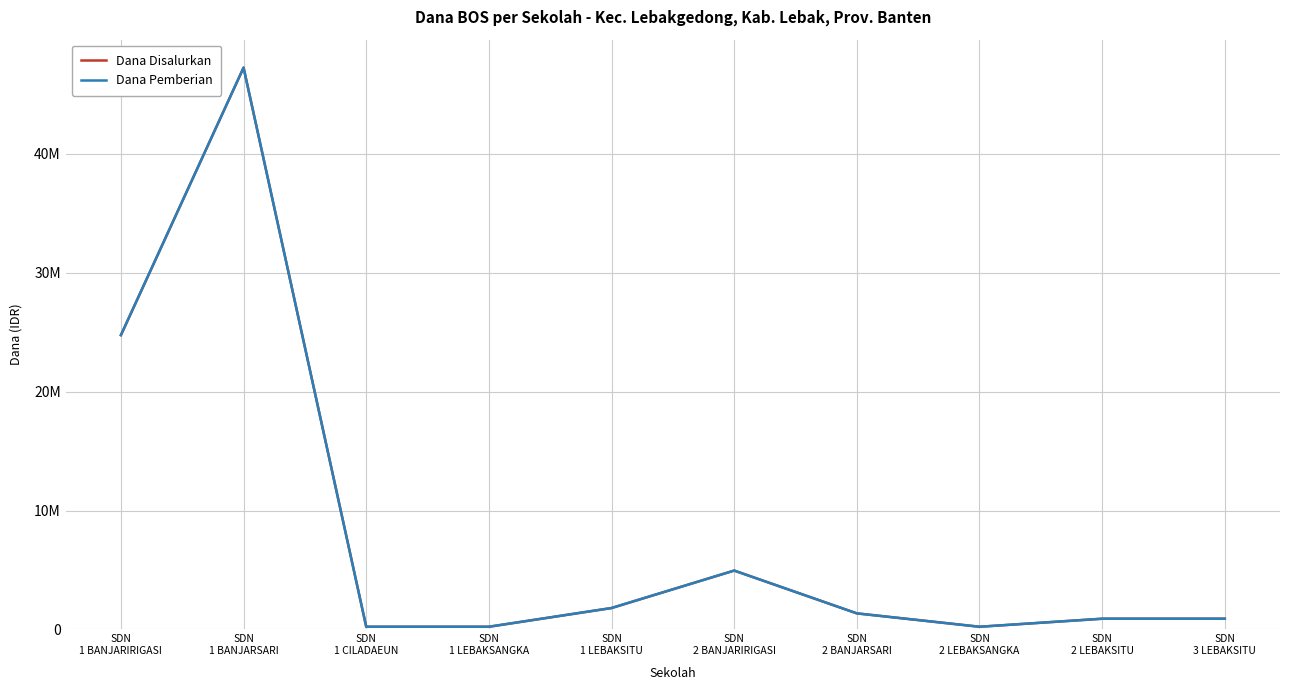

Which series has the largest total across all categories?

Dana Disalurkan